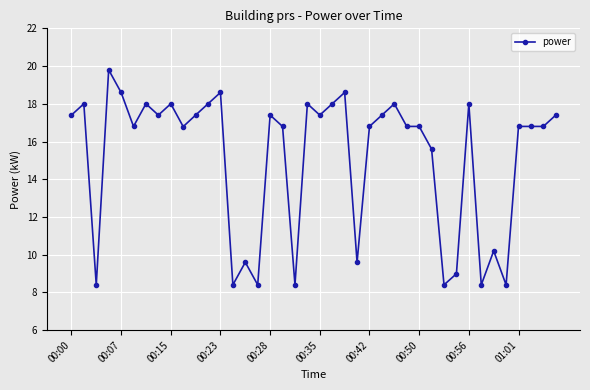

True or false: the data has more than 0 interior local peaks.

True